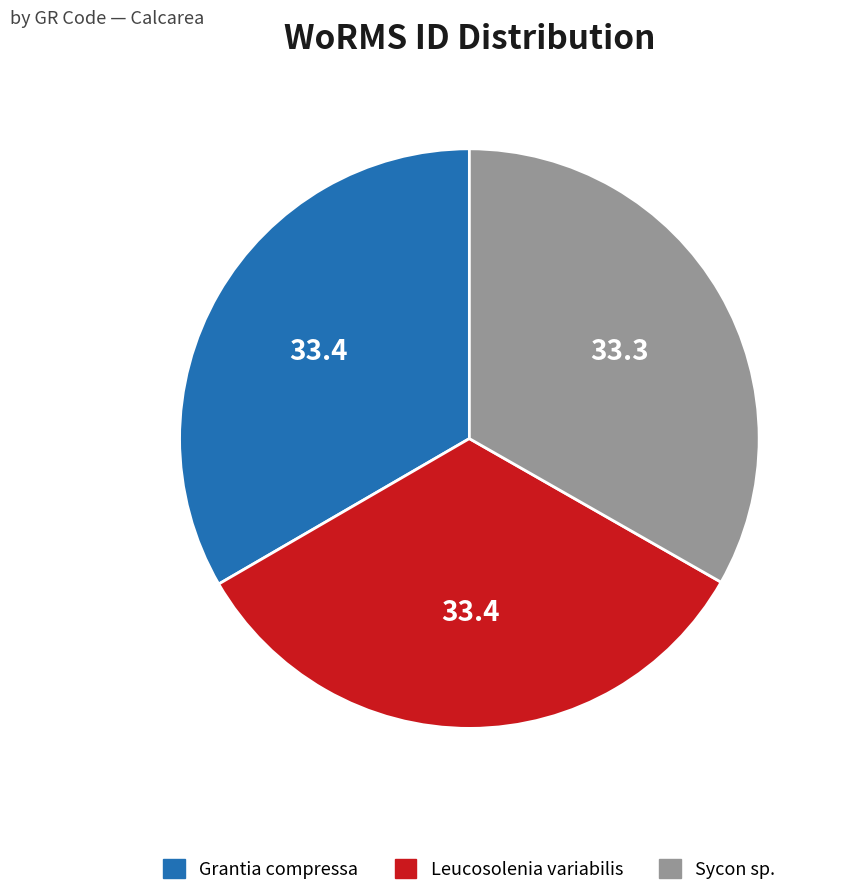

Is it true that Leucosolenia variabilis is 33% of the pie?

True